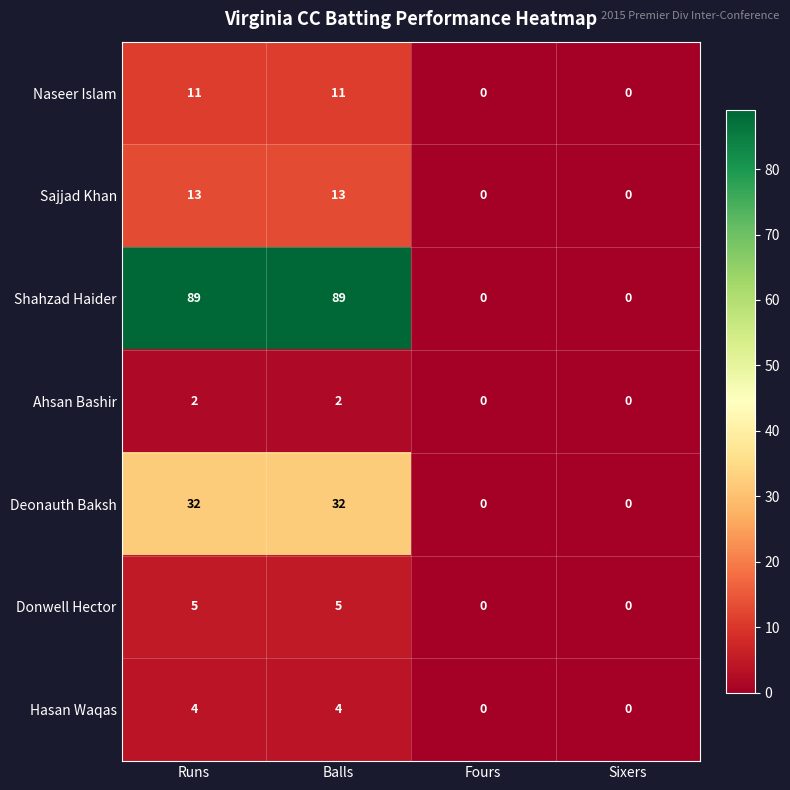

Reading left to right, what are all the values shown in this chart?

Naseer Islam: Runs=11	Balls=11	Fours=0	Sixers=0
Sajjad Khan: Runs=13	Balls=13	Fours=0	Sixers=0
Shahzad Haider: Runs=89	Balls=89	Fours=0	Sixers=0
Ahsan Bashir: Runs=2	Balls=2	Fours=0	Sixers=0
Deonauth Baksh: Runs=32	Balls=32	Fours=0	Sixers=0
Donwell Hector: Runs=5	Balls=5	Fours=0	Sixers=0
Hasan Waqas: Runs=4	Balls=4	Fours=0	Sixers=0